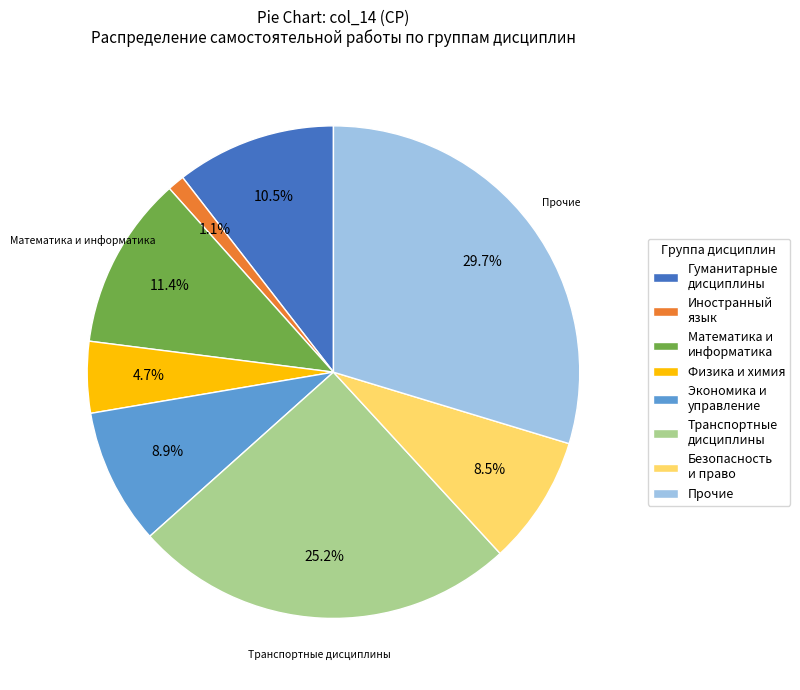

What percentage do Безопасность и право and Гуманитарные дисциплины together represent?

19.0%